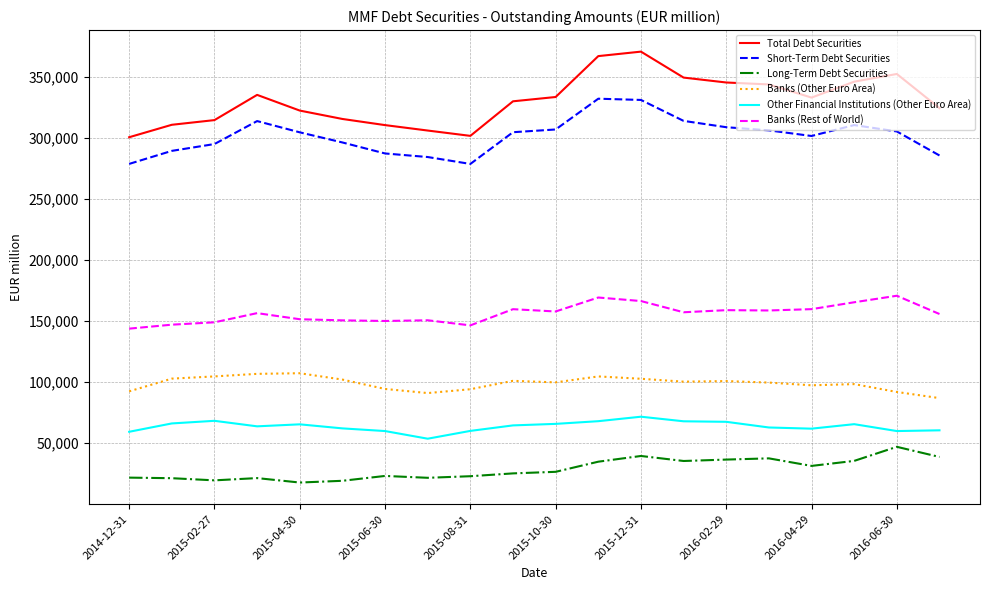

How many lines are shown in the chart?

6